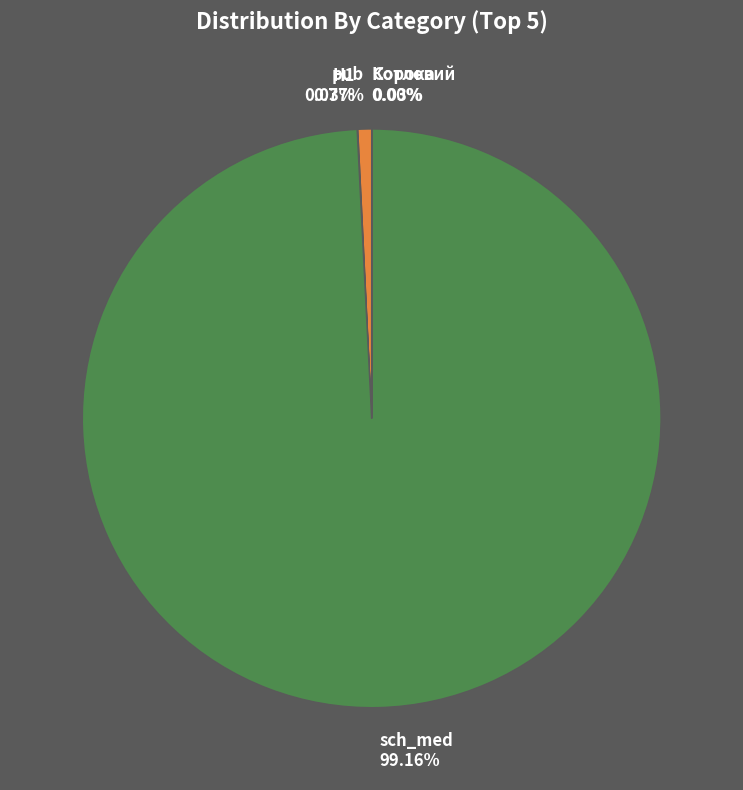

Does pub 0.77% account for over 50% of the chart?

No